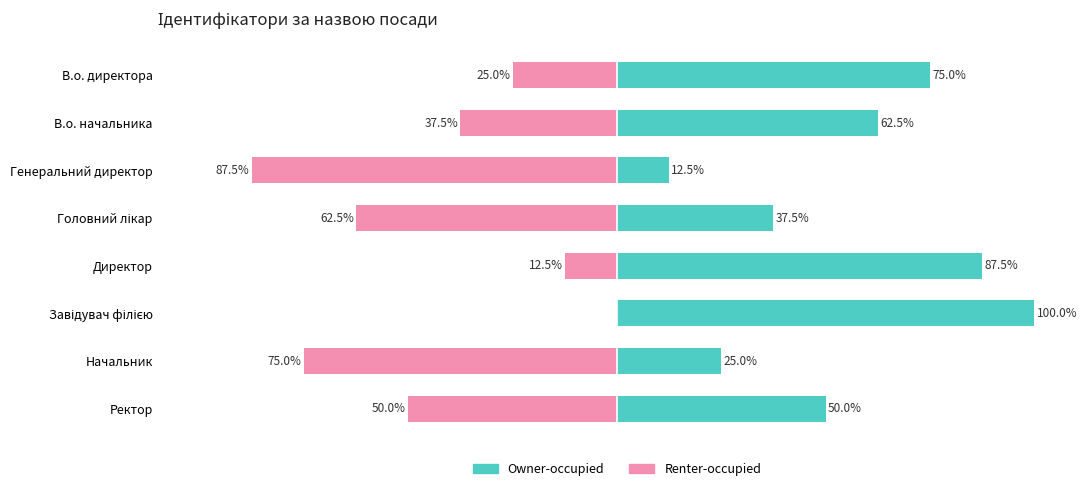

At how many categories does at least one series exceed -75?

8